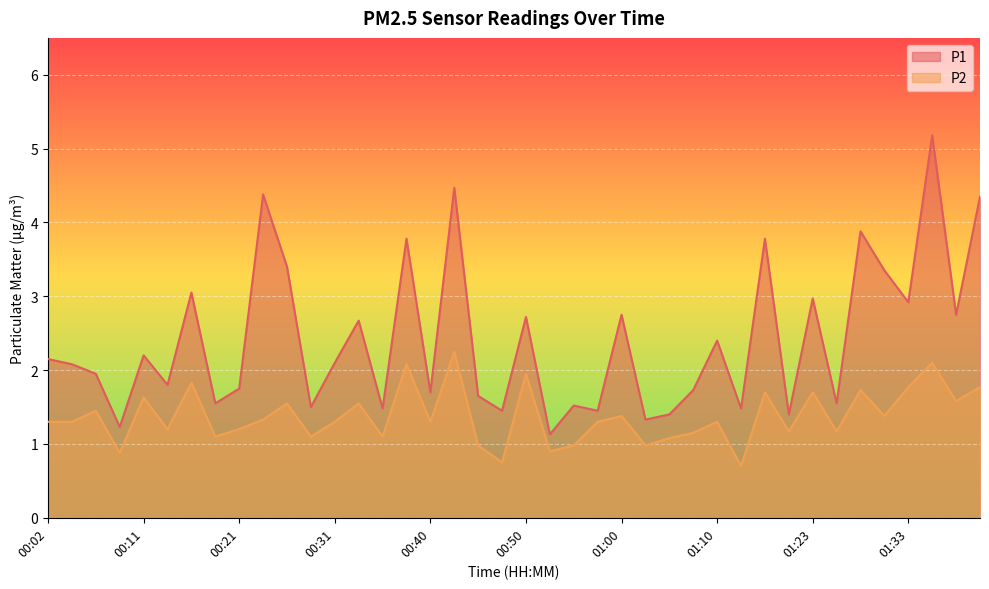

Rank the series by their maximum value, from highest to lowest.

P1, P2